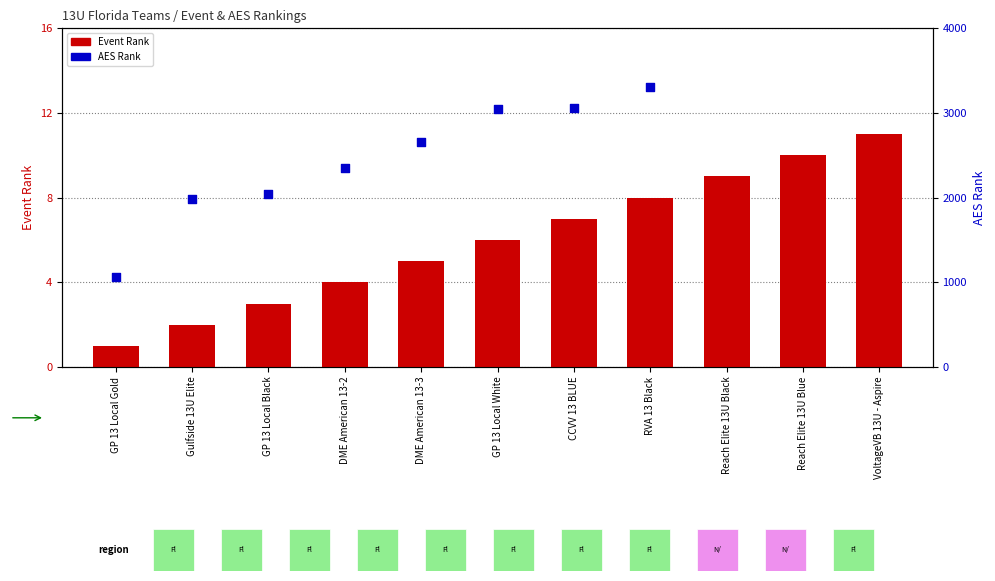

Which series has the largest Y range (max minus min)?

AES Rank